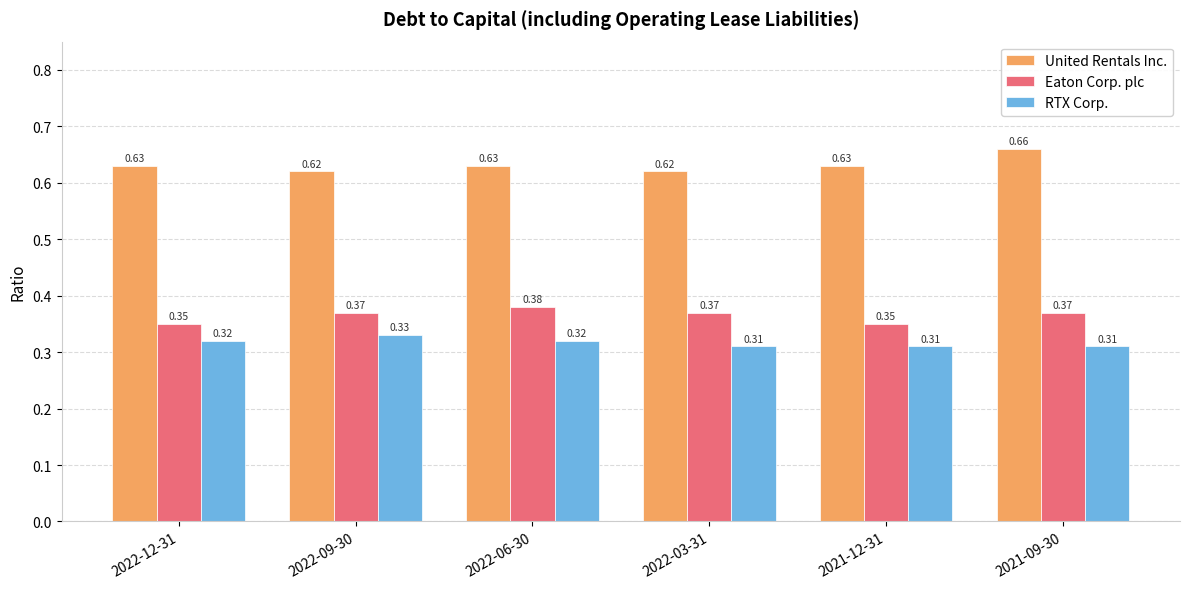

What position from the right is 2022-12-31?

6